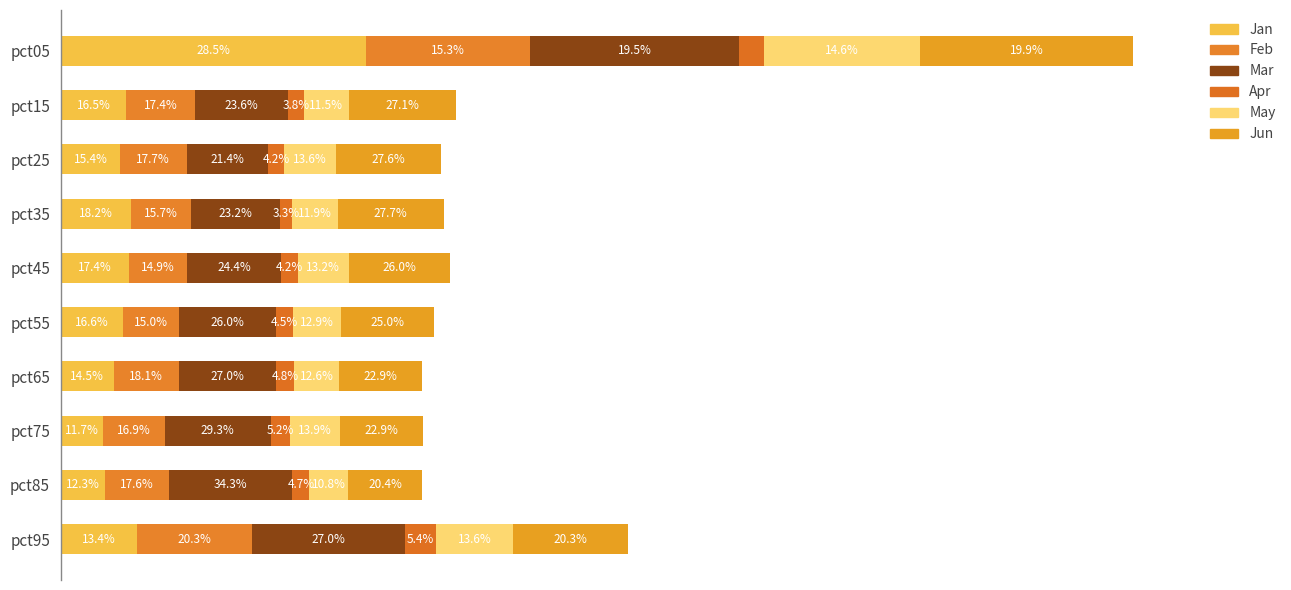

How many groups of bars are there?

10